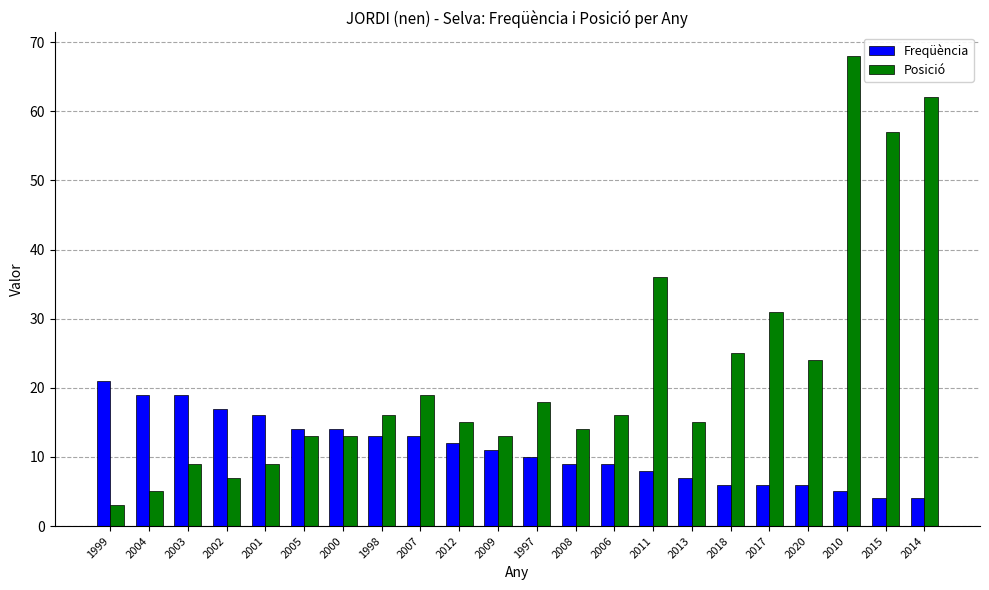

At which label is Freqüència closest to 12?

2012